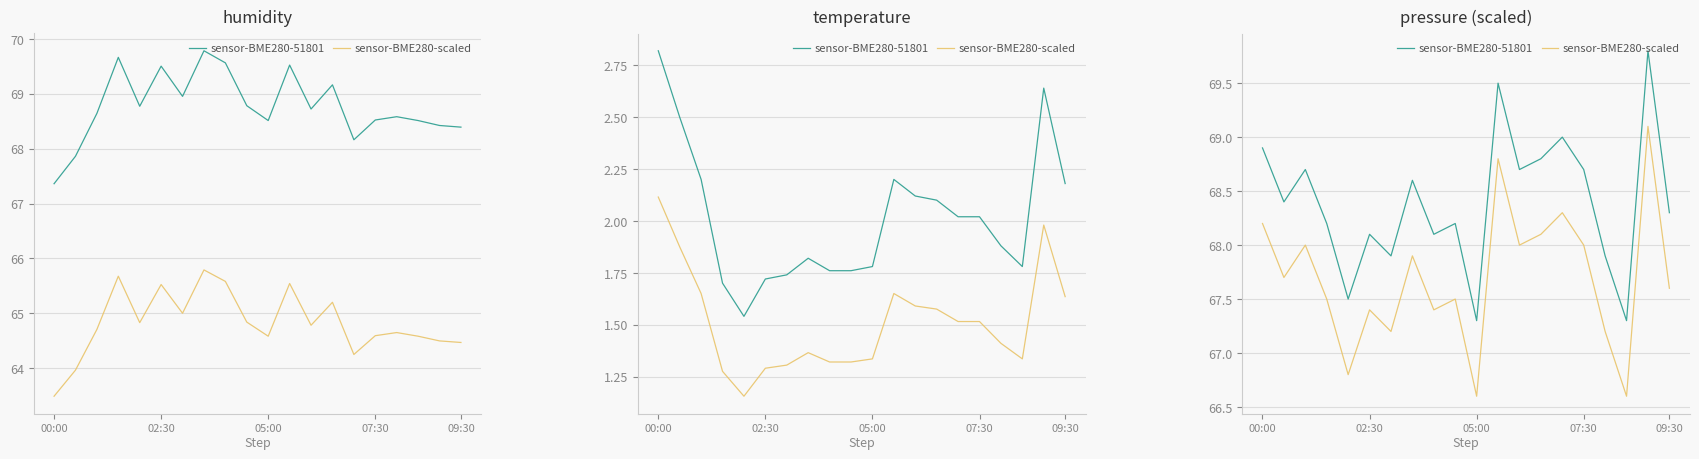

Is this an area chart (filled region under the line)?

No